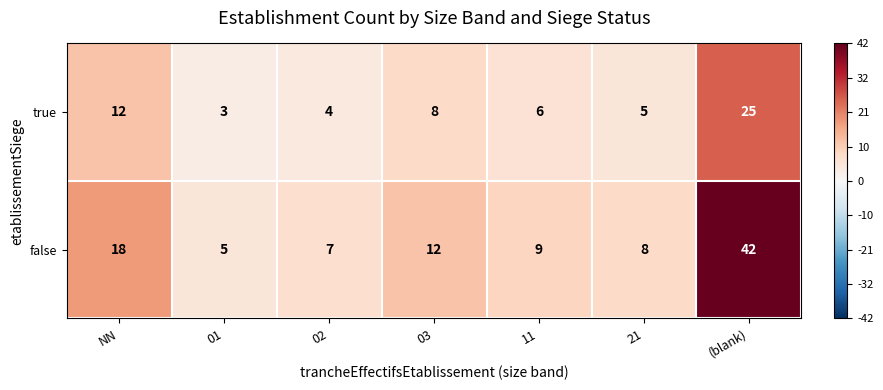

At which label is true closest to 14?

NN